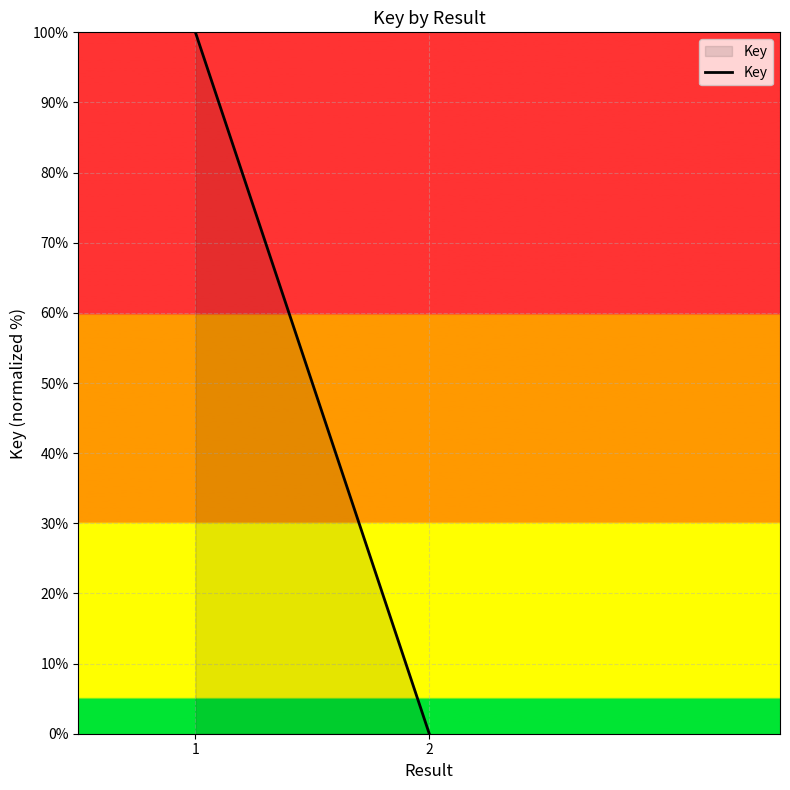

Reading right to left, extract all data points from this chart.

0	0	100	100